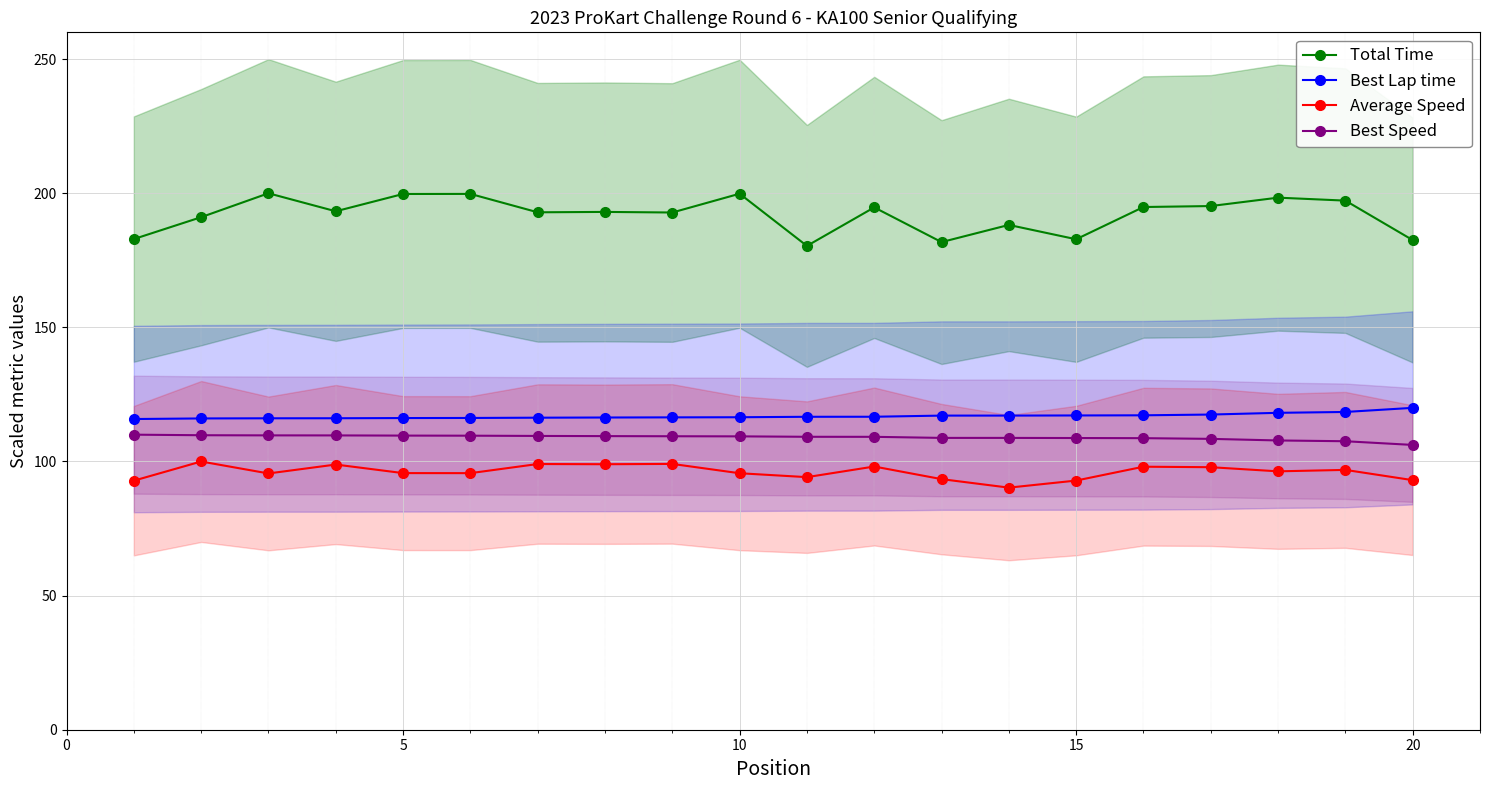

True or false: Best Speed and Total Time intersect in this chart.

False